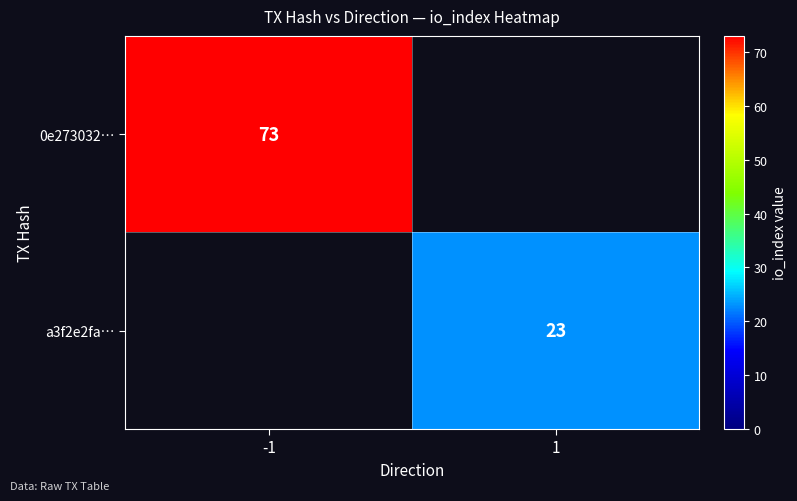

The value of a3f2e2fa… at 1 is 10. True or false?

False